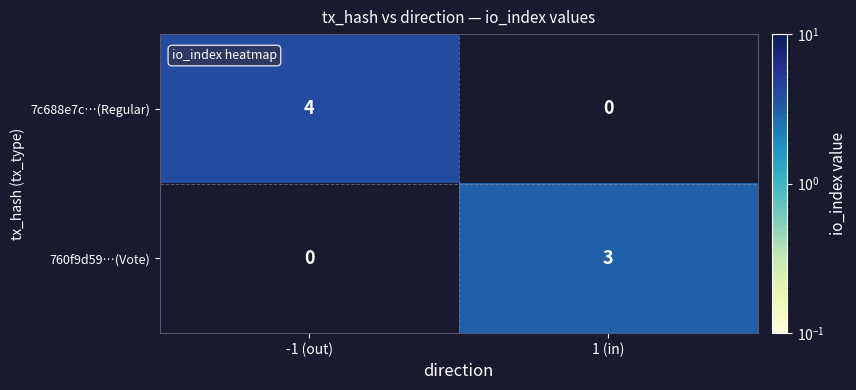

Is the value of 760f9d59…(Vote) at -1 (out) greater than the value of 7c688e7c…(Regular) at -1 (out)?

No